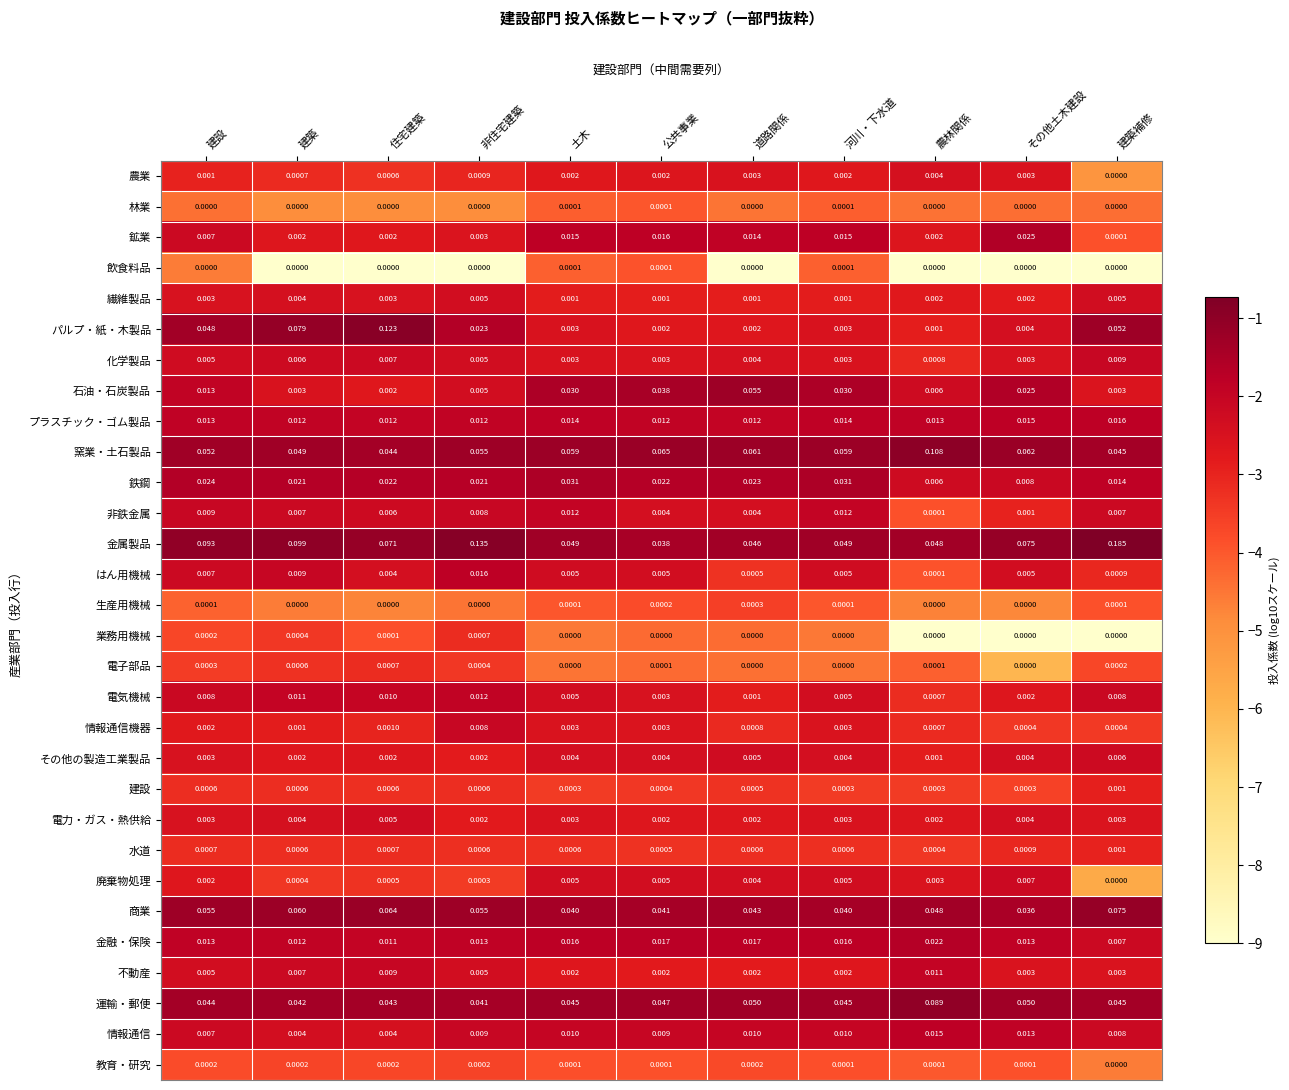

Between 道路関係 and 建築補修, which series saw the biggest shift?

金属製品